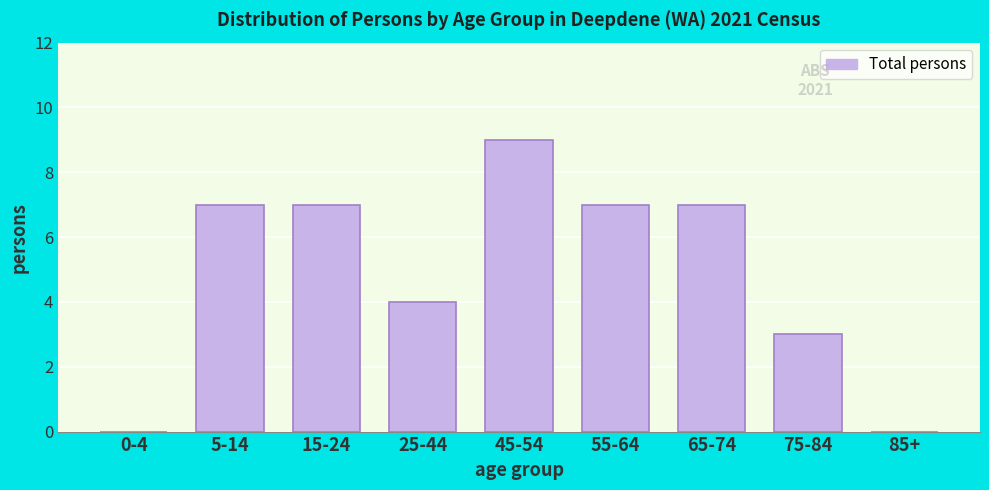

Reading right to left, list all the values displayed in this chart.

85+=0	75-84=3	65-74=7	55-64=7	45-54=9	25-44=4	15-24=7	5-14=7	0-4=0